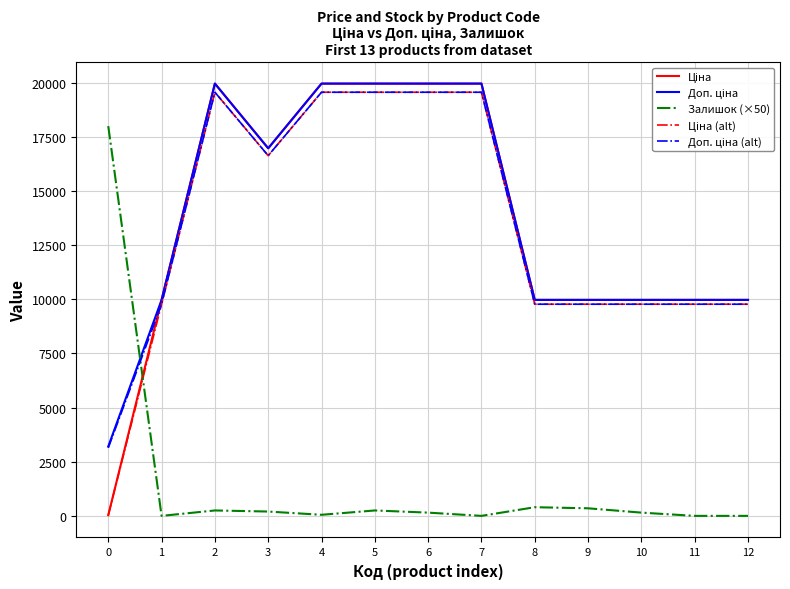

What is the total value across all series at 11?

39501.0